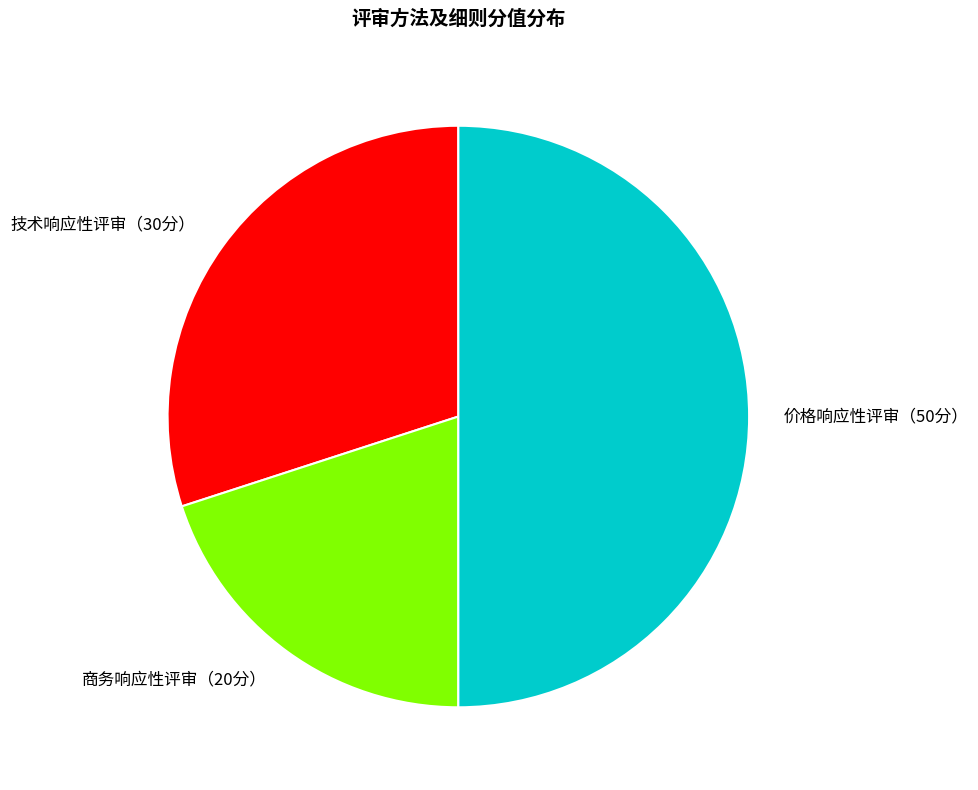

The 商务响应性评审（20分） slice represents 20% of the pie. True or false?

True